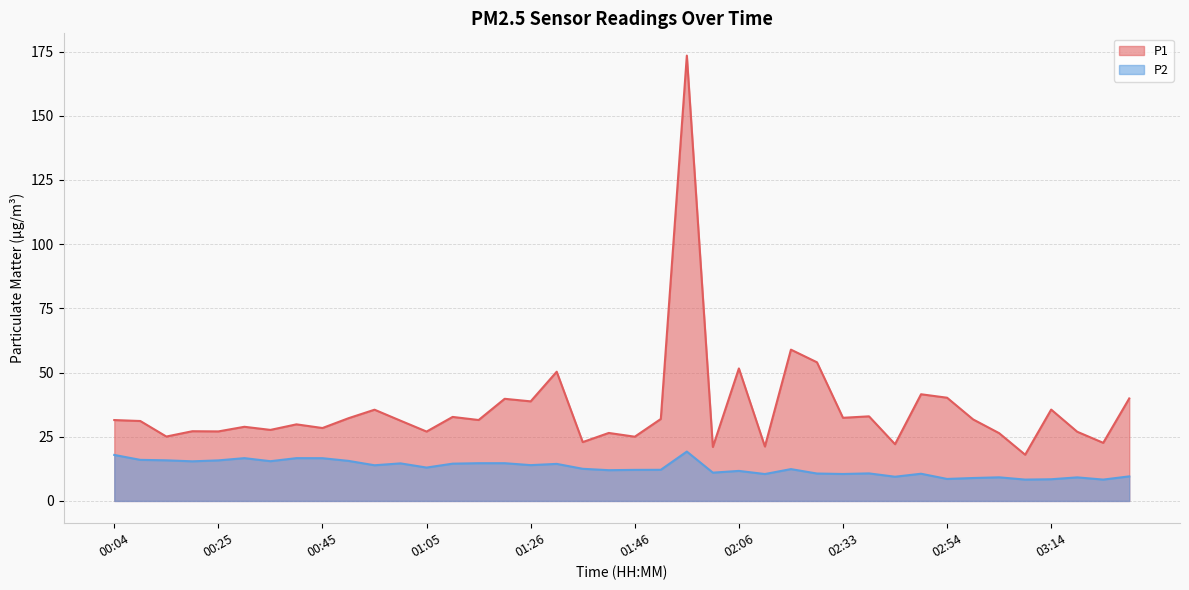

Which has a higher value, 00:09 or 02:01?

00:09